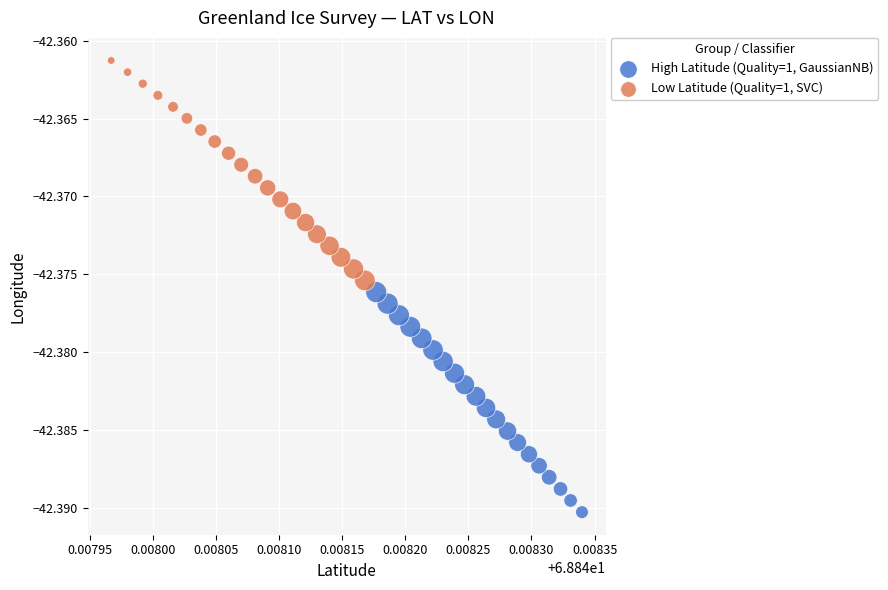

Which series has the largest Y range (max minus min)?

High Latitude (Quality=1, GaussianNB)